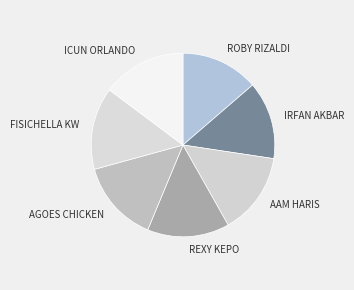

The REXY KEPO slice represents 7% of the pie. True or false?

False